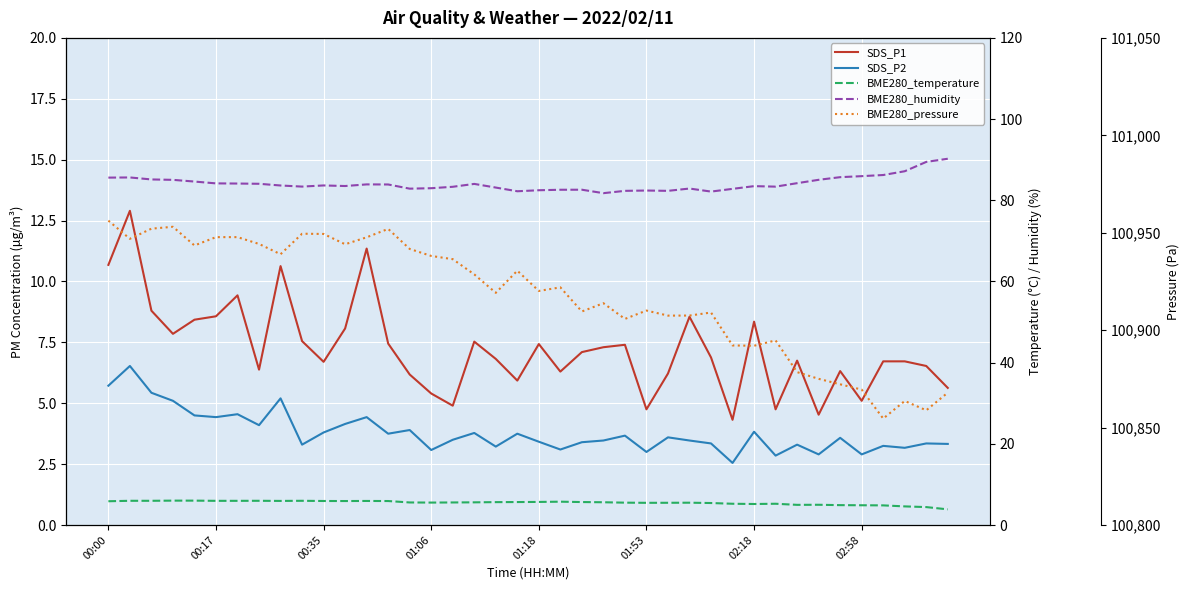

How many lines are shown in the chart?

5